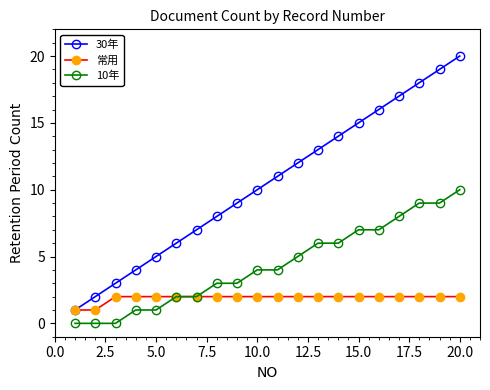

Count the number of data series in this chart.

3